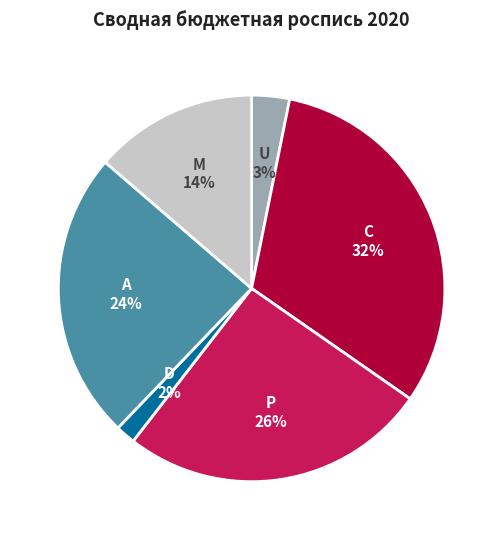

Is there a majority slice in this chart?

No